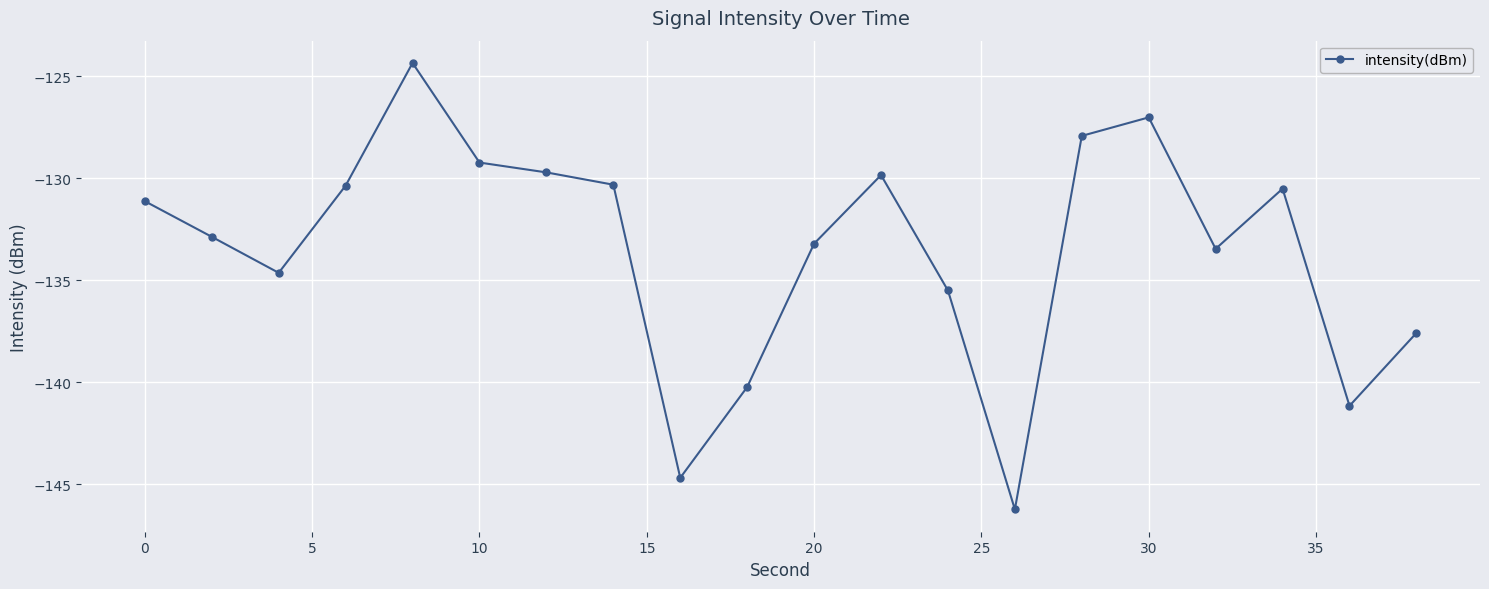

What is the difference between the second highest and second lowest values?

17.7